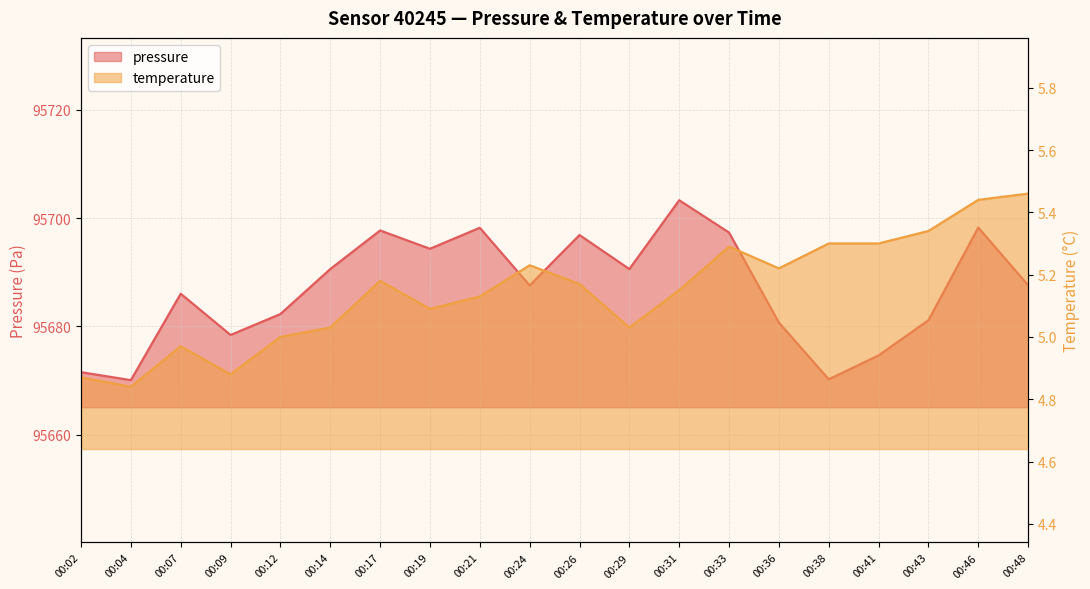

The value of temperature at 00:04 is 4.8. True or false?

True